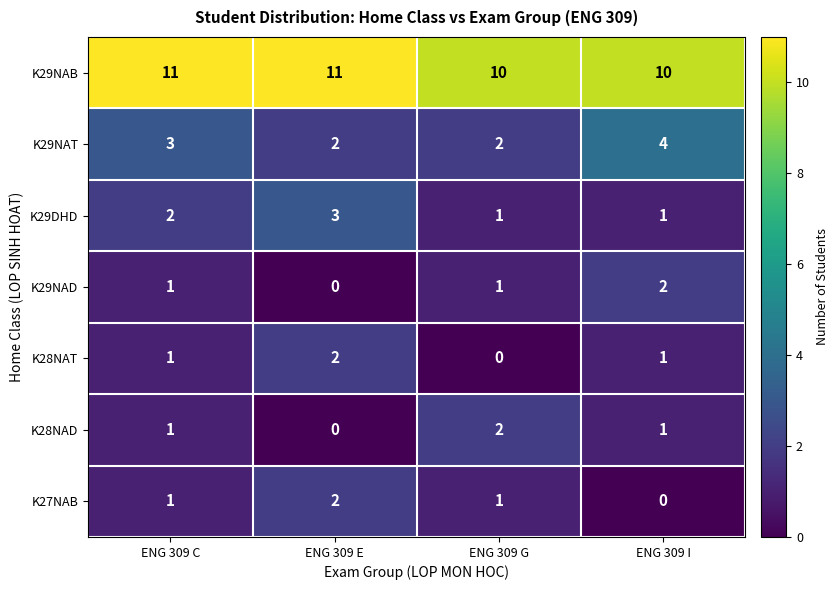

How many values in the K27NAB series are below 1?

1